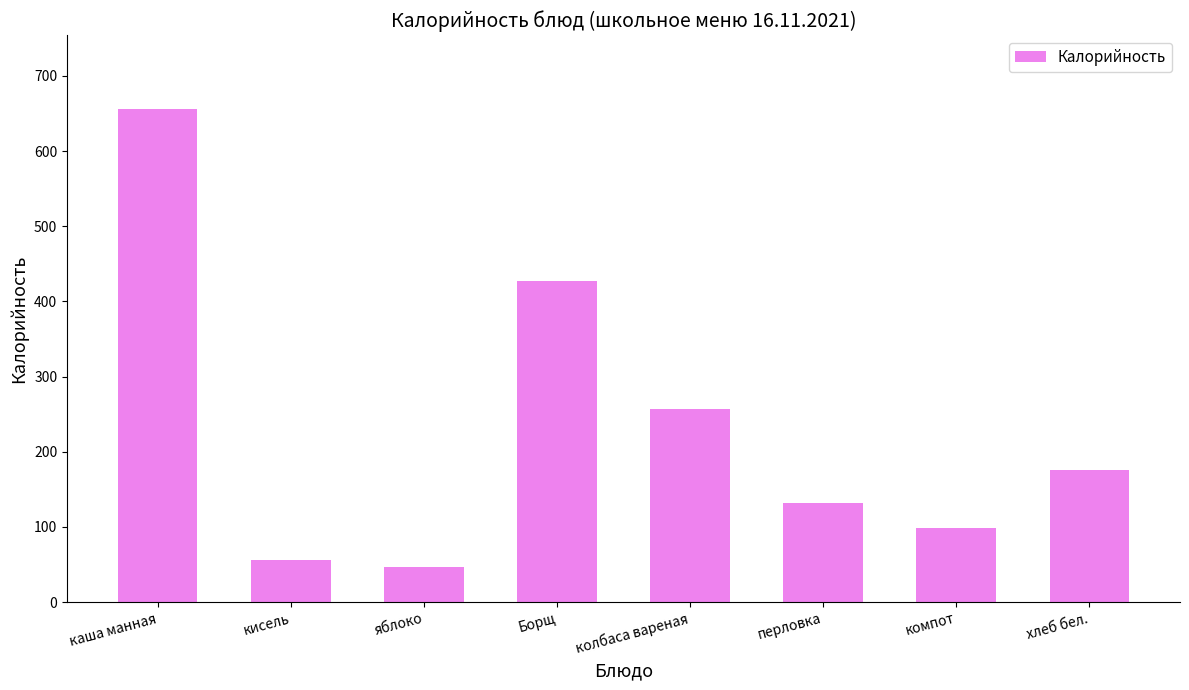

What is the label of the 5th bar from the right?

Борщ